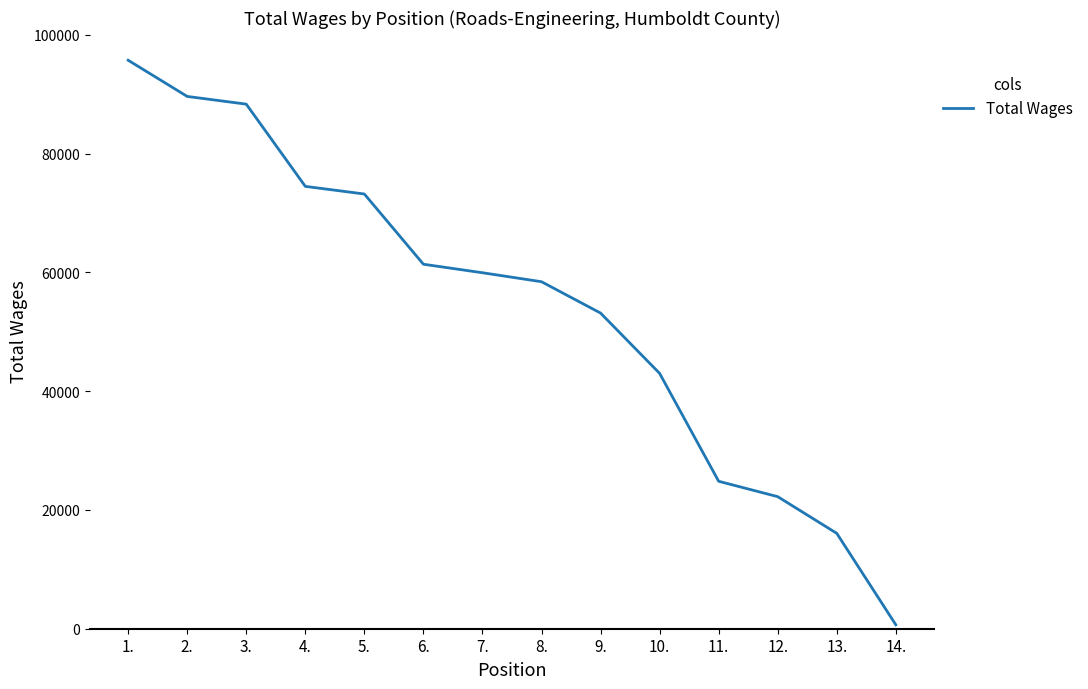

Which has a higher value, 1. or 11.?

1.